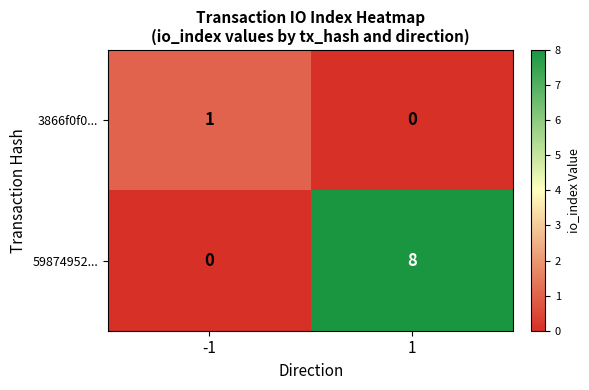

Which series has the largest range (max minus min)?

59874952...